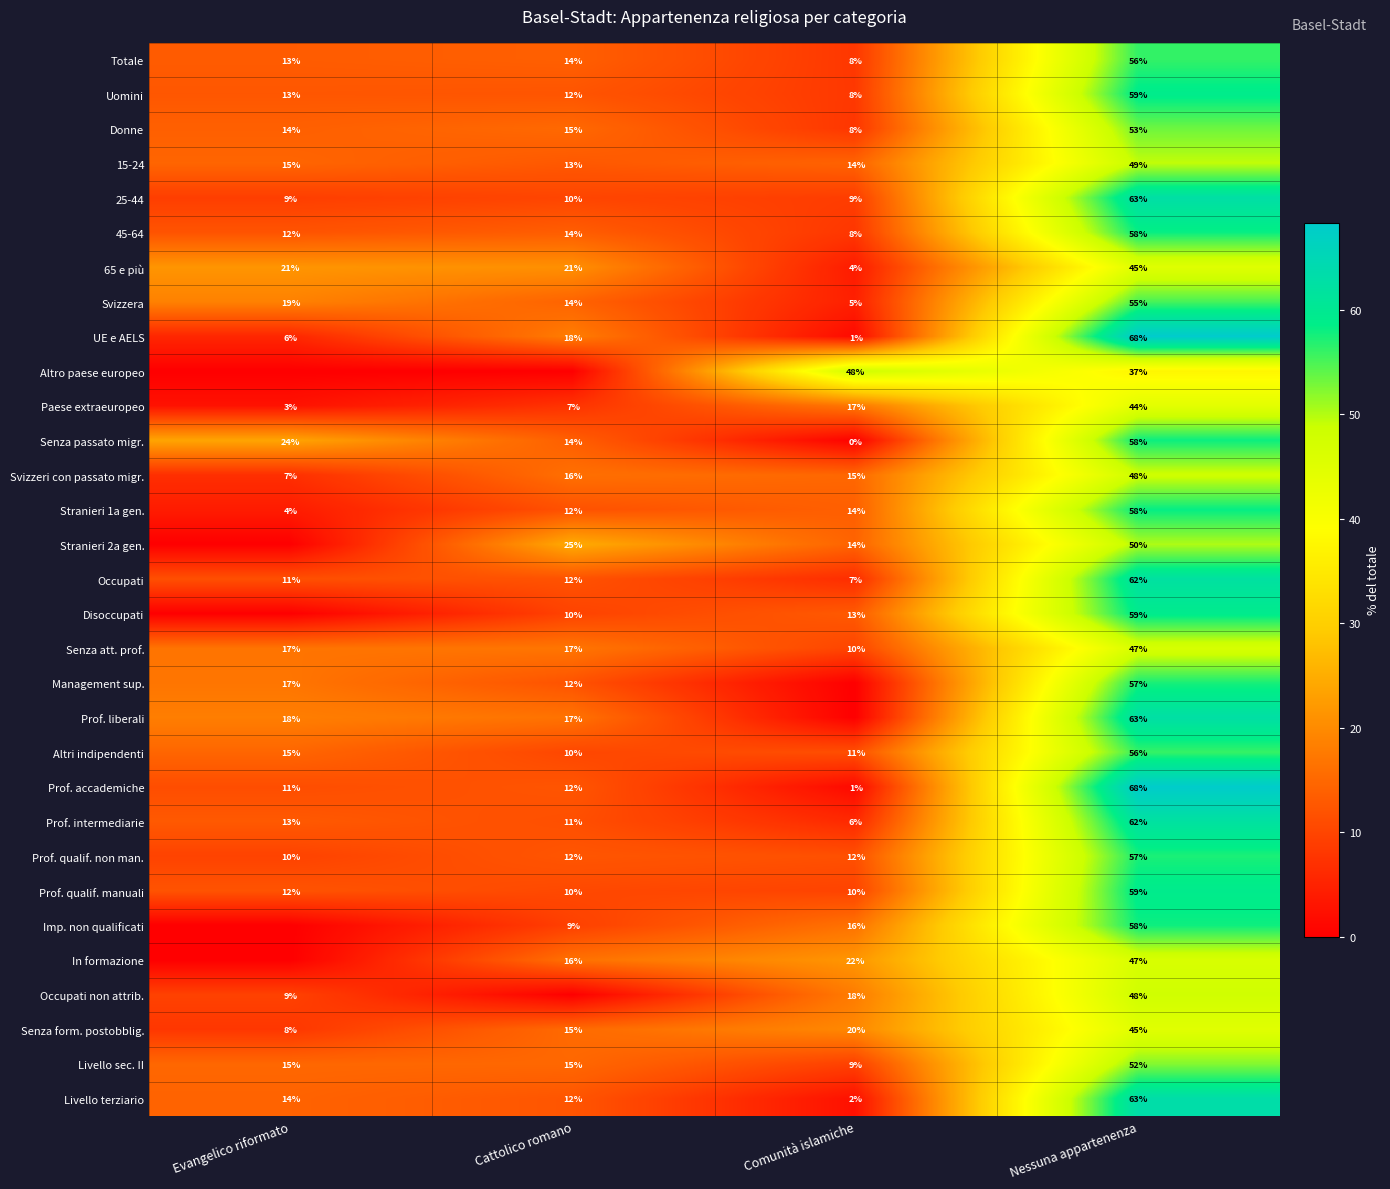

Read the Livello terziario value at Evangelico riformato.

14